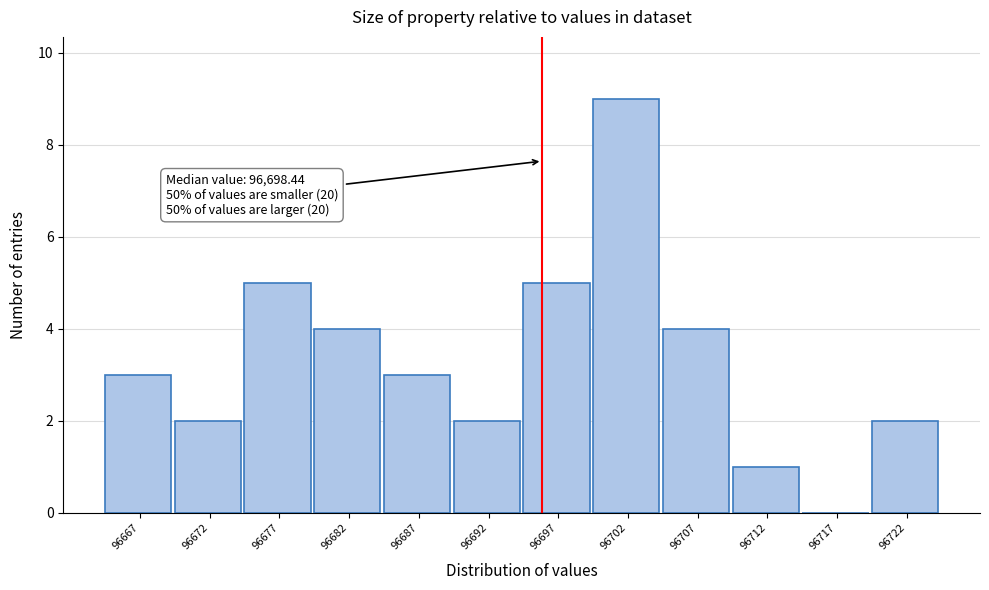

Reading right to left, what are all the values shown in this chart?

96722=2	96717=0	96712=1	96707=4	96702=9	96697=5	96692=2	96687=3	96682=4	96677=5	96672=2	96667=3